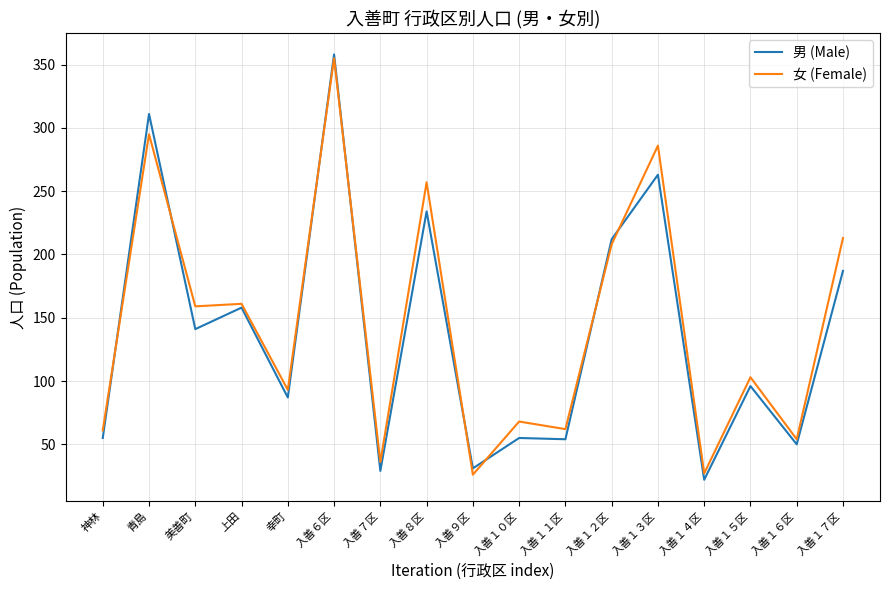

Does the chart have visible grid lines?

Yes